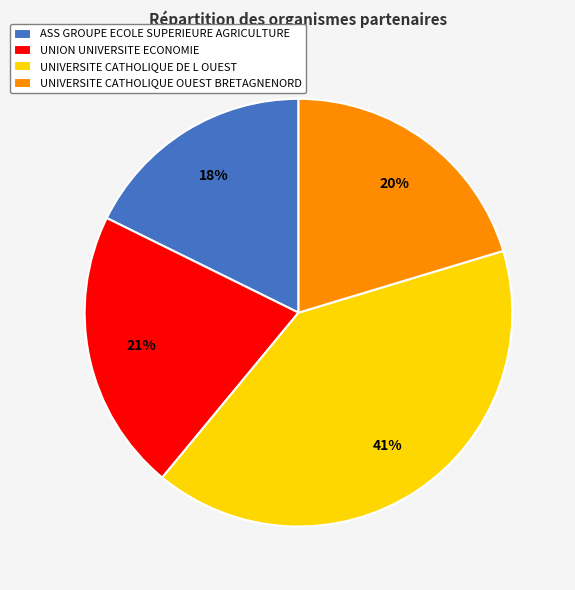

What is the largest slice in the pie chart?

UNIVERSITE CATHOLIQUE DE L OUEST